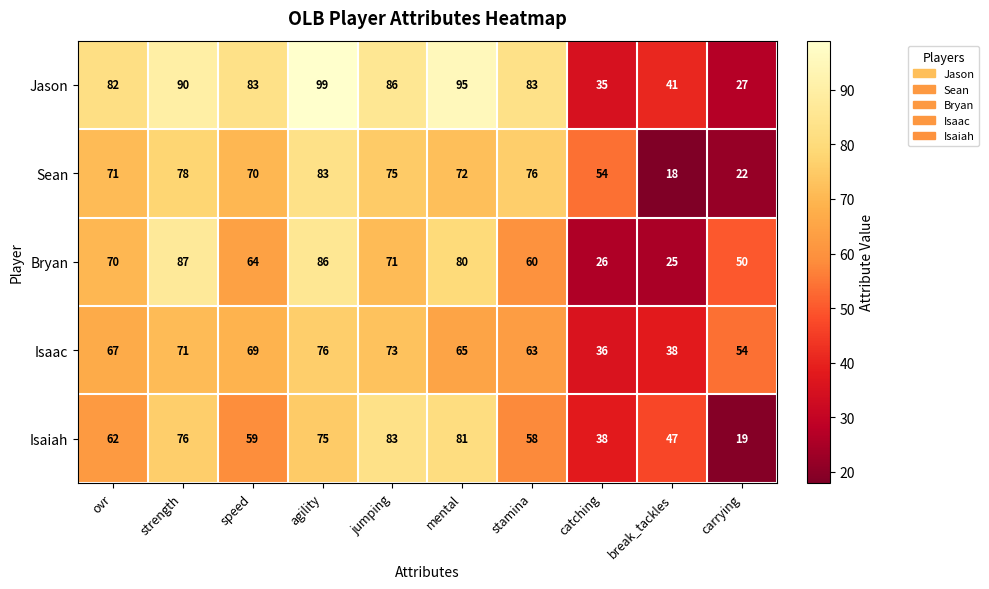

True or false: Jason has a value of 86 at jumping.

True